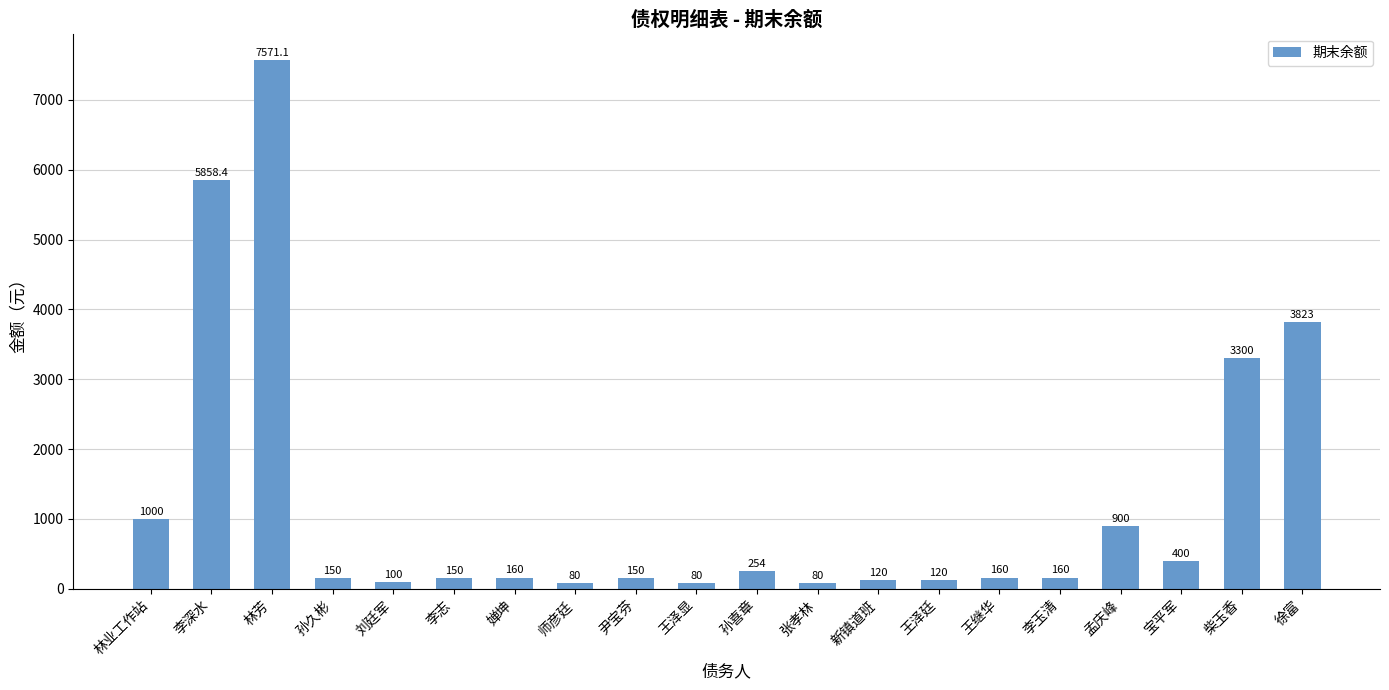

Reading left to right, extract all data points from this chart.

1000.0	5858.4	7571.1	150.0	100.0	150.0	160.0	80.0	150.0	80.0	254.0	80.0	120.0	120.0	160.0	160.0	900.0	400.0	3300.0	3823.0